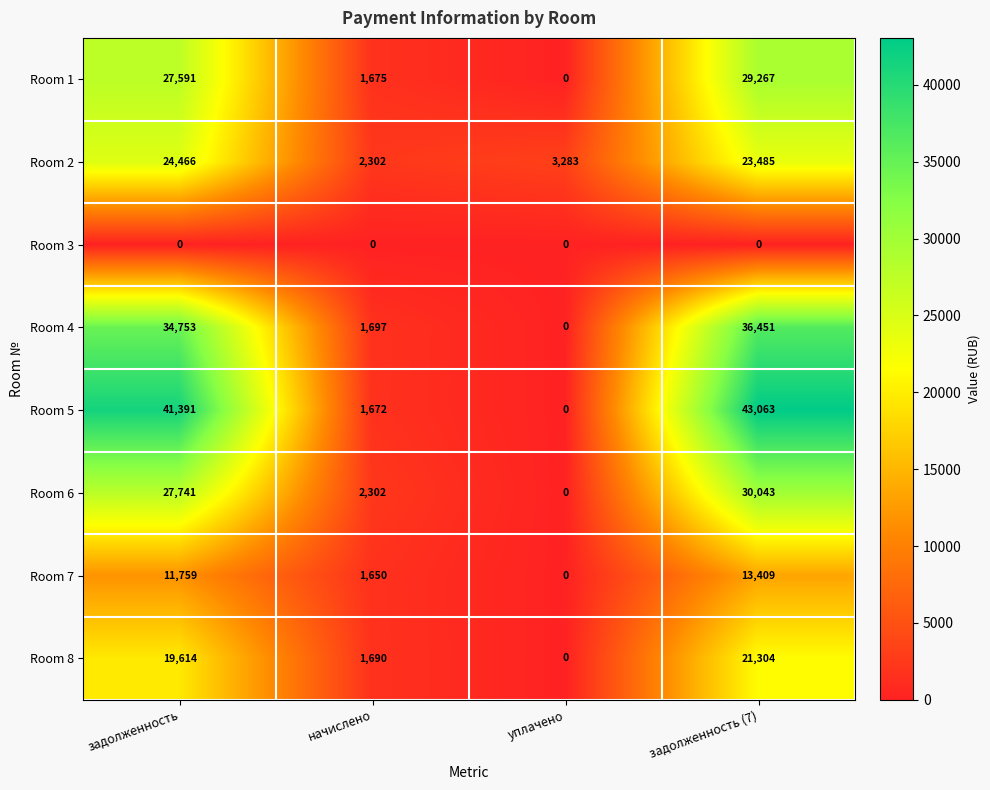

Which series has the largest range (max minus min)?

Room 5